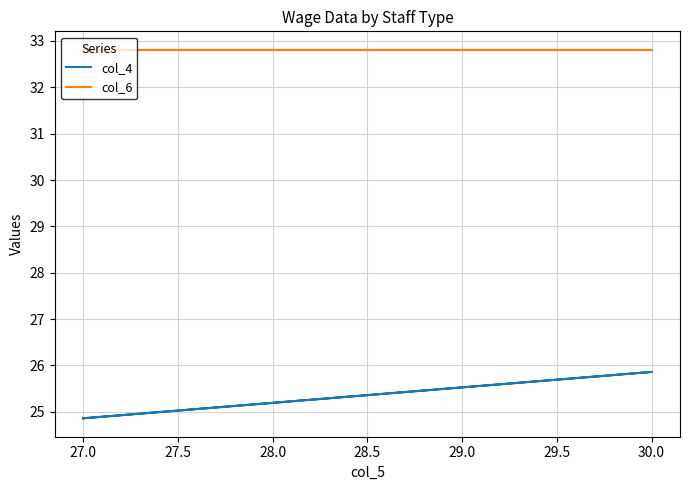

How many col_4 values are between 24 and 25?

2